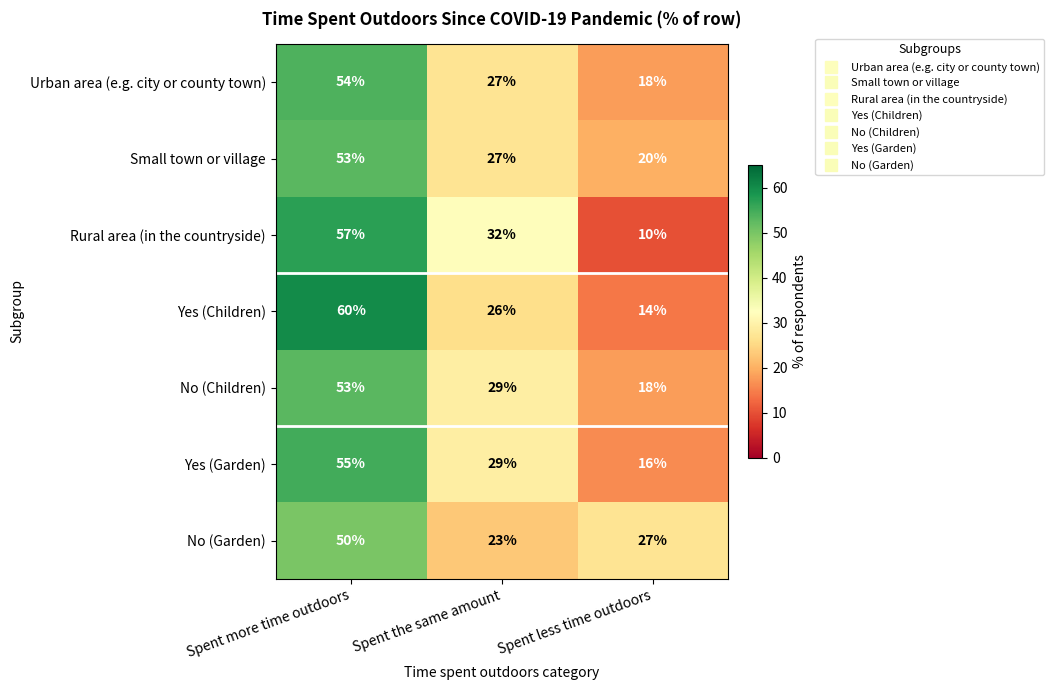

What is the sum of all Rural area (in the countryside) values?

99